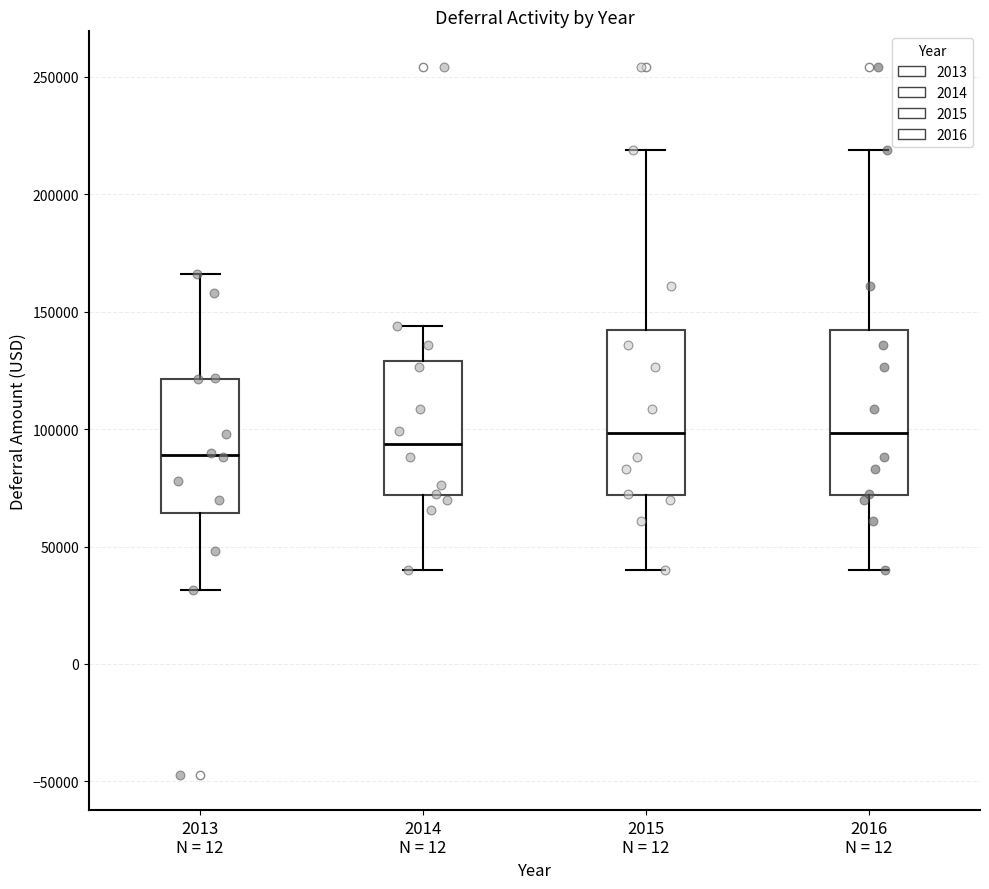

Where is the upper edge of the box for 2016 N = 12 on the y-axis? The values are not printed on the chart, so give them approximately, as read against the axis.

140000